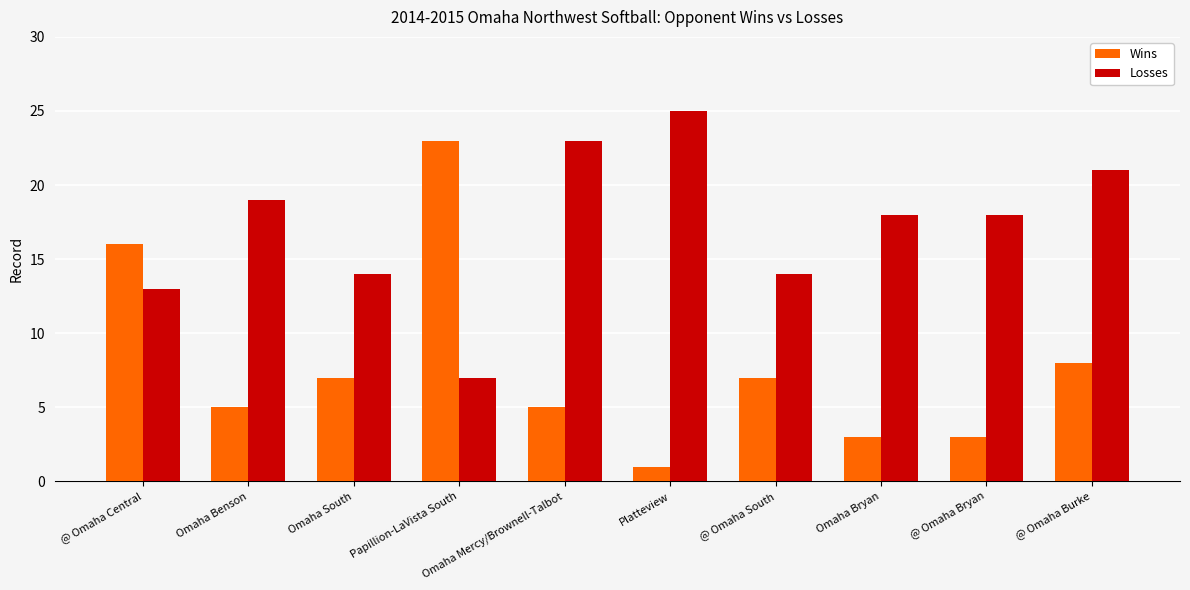

Rank the series at Omaha Benson from lowest to highest value.

Wins, Losses